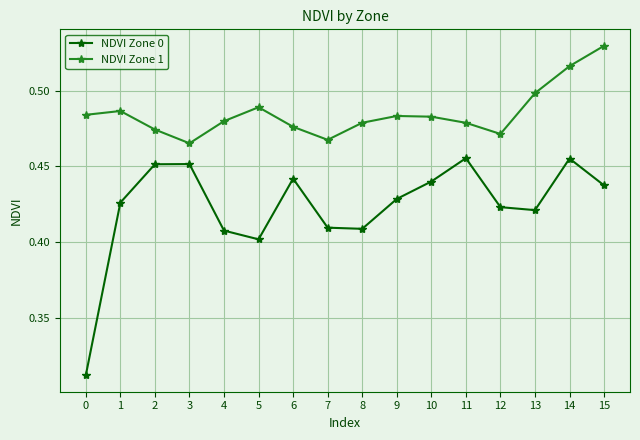

Does the chart display data point markers on the line(s)?

Yes